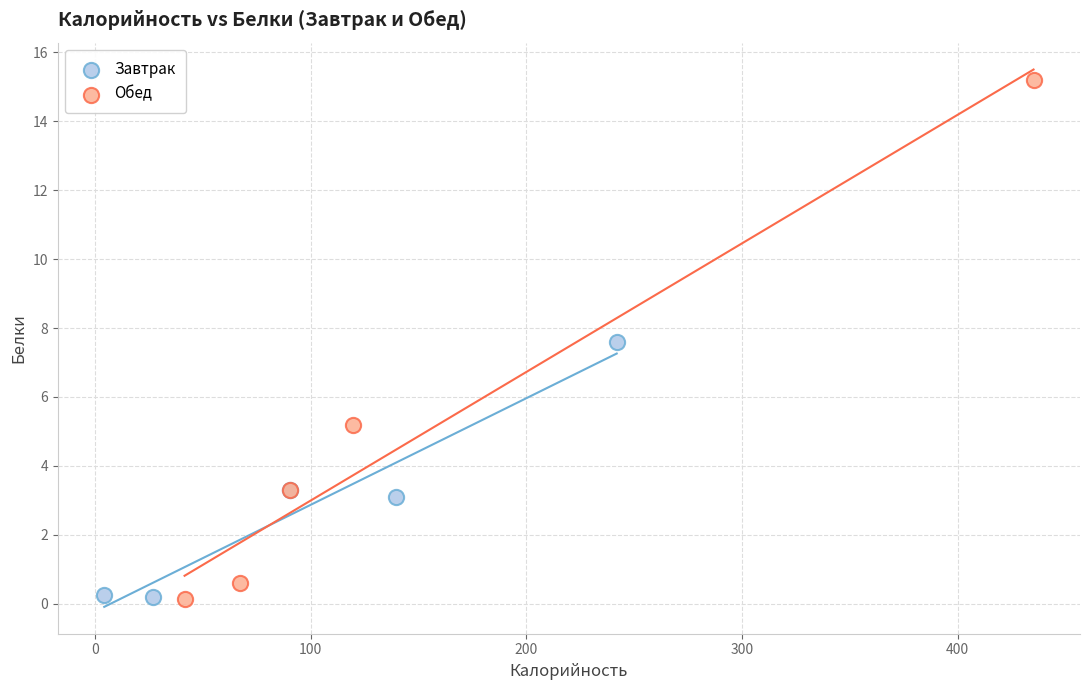

Which series has the widest spread of Y values?

Обед